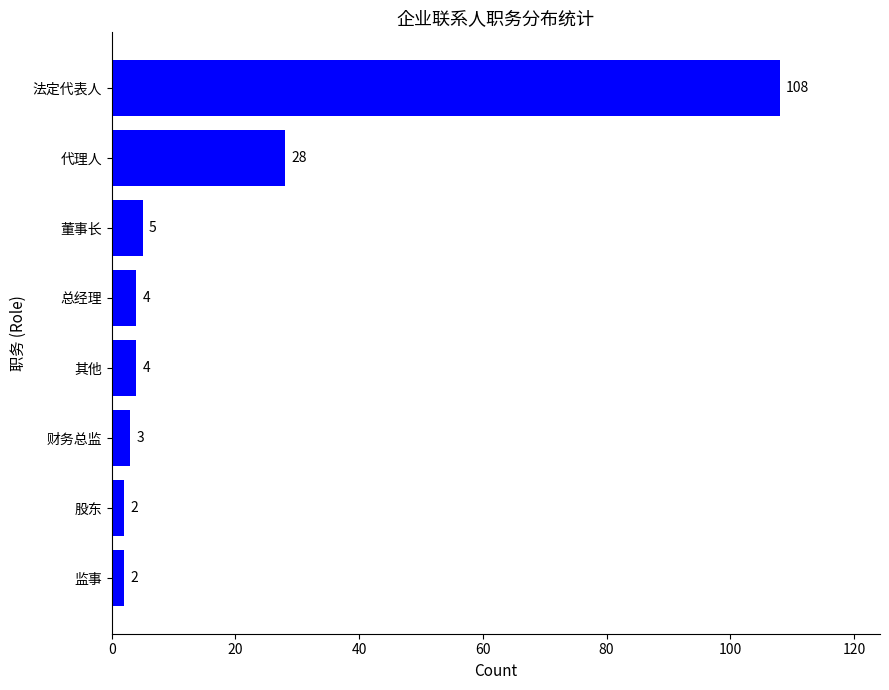

The value at 财务总监 is 3. True or false?

True